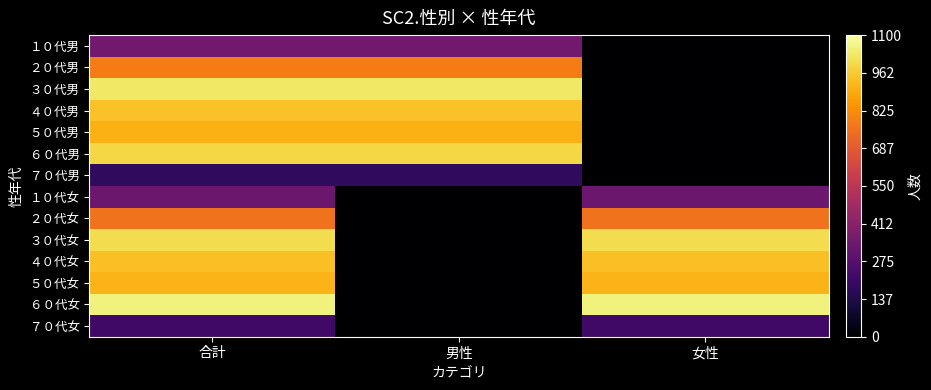

Reading right to left, what are all the values shown in this chart?

１０代男: 女性=0	男性=350	合計=350
２０代男: 女性=0	男性=783	合計=783
３０代男: 女性=0	男性=1028	合計=1028
４０代男: 女性=0	男性=942	合計=942
５０代男: 女性=0	男性=906	合計=906
６０代男: 女性=0	男性=989	合計=989
７０代男: 女性=0	男性=179	合計=179
１０代女: 女性=334	男性=0	合計=334
２０代女: 女性=757	男性=0	合計=757
３０代女: 女性=1004	男性=0	合計=1004
４０代女: 女性=939	男性=0	合計=939
５０代女: 女性=915	男性=0	合計=915
６０代女: 女性=1053	男性=0	合計=1053
７０代女: 女性=216	男性=0	合計=216